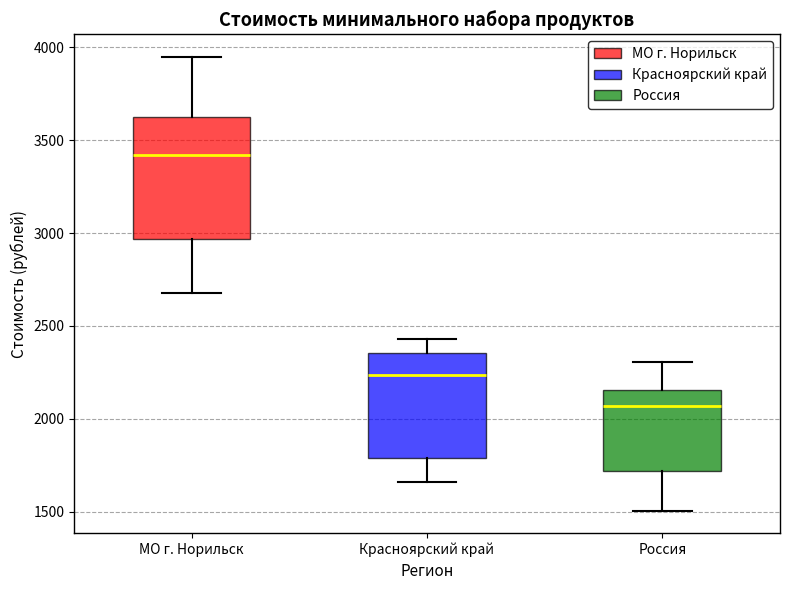

Where is the upper edge of the box for Красноярский край on the y-axis? The values are not printed on the chart, so give them approximately, as read against the axis.

2350